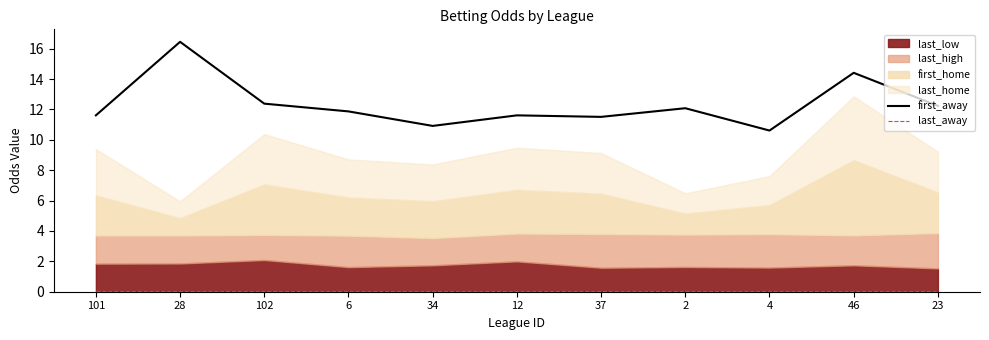

Which series has the largest total across all categories?

first_away